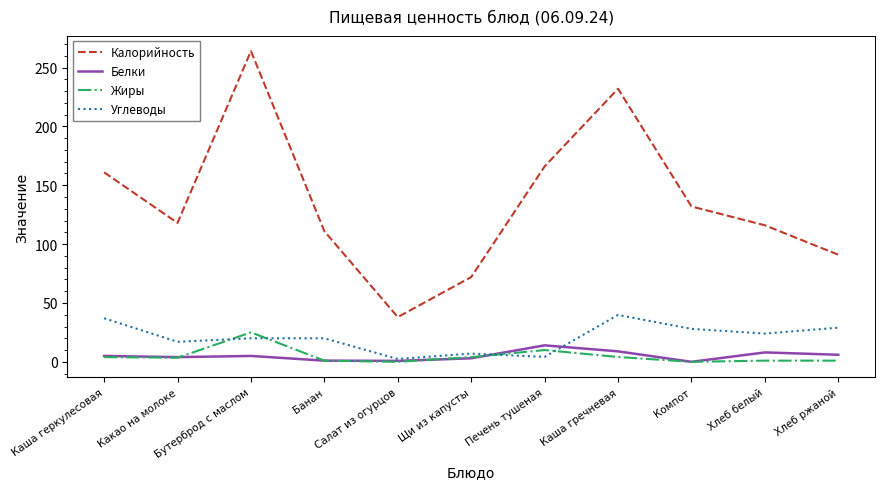

At which category does Калорийность reach its first local valley?

Какао на молоке